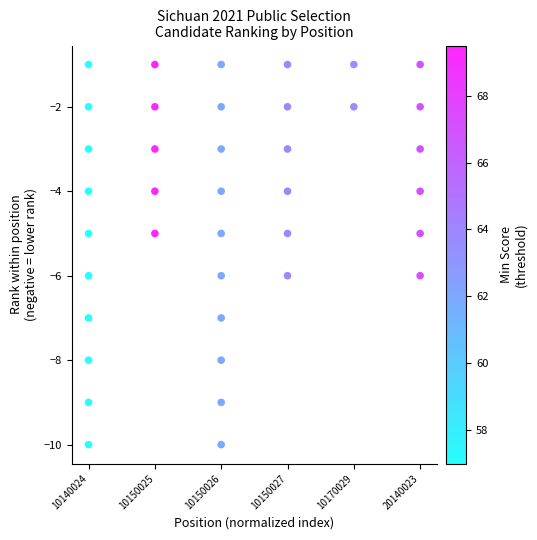

What is the range of Y values (max minus min)?

9